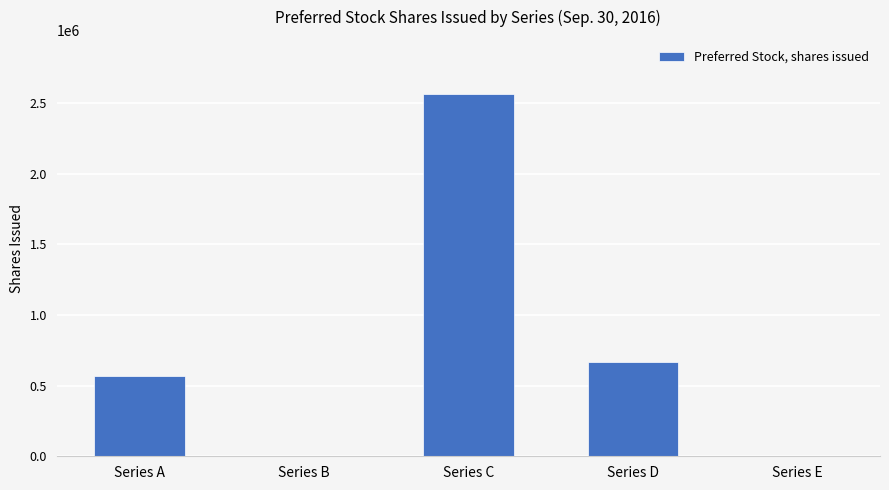

The value at Series A is 566496. True or false?

True